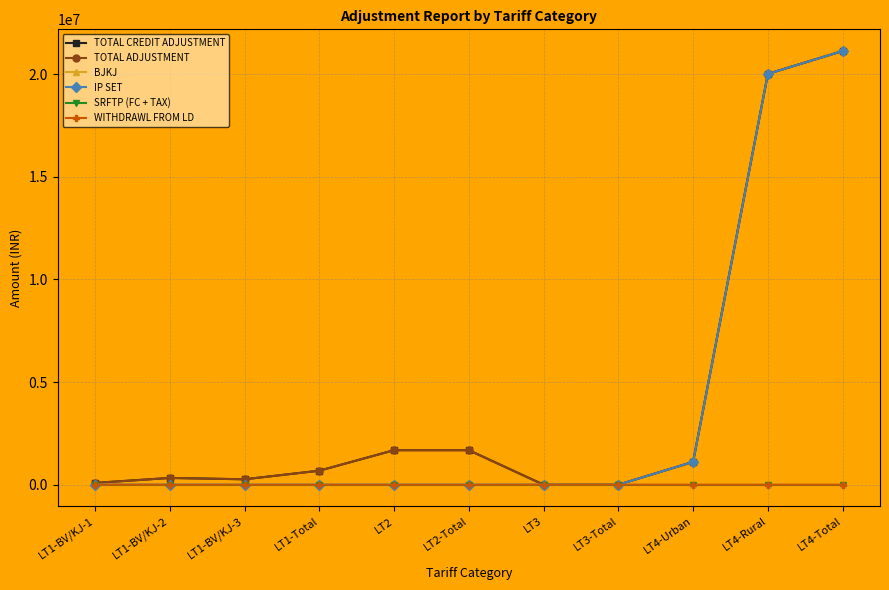

What is the difference between the highest and lowest values at LT2-Total?

1682160.2